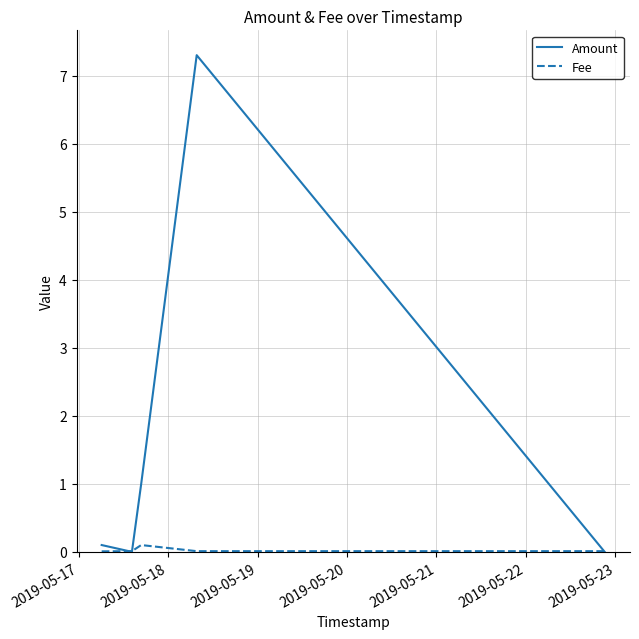

What is the maximum value shown in the chart?

7.3